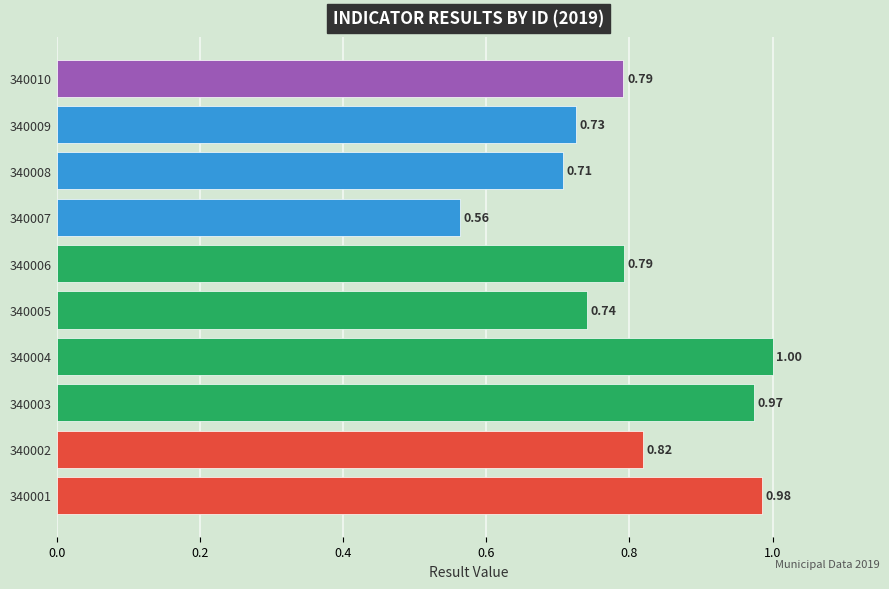

Which has a higher value, 340006 or 340001?

340001